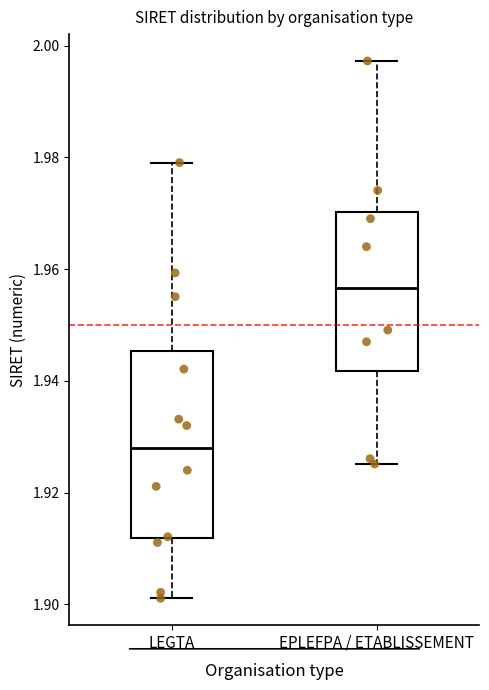

Which box's median line is the lowest?

LEGTA